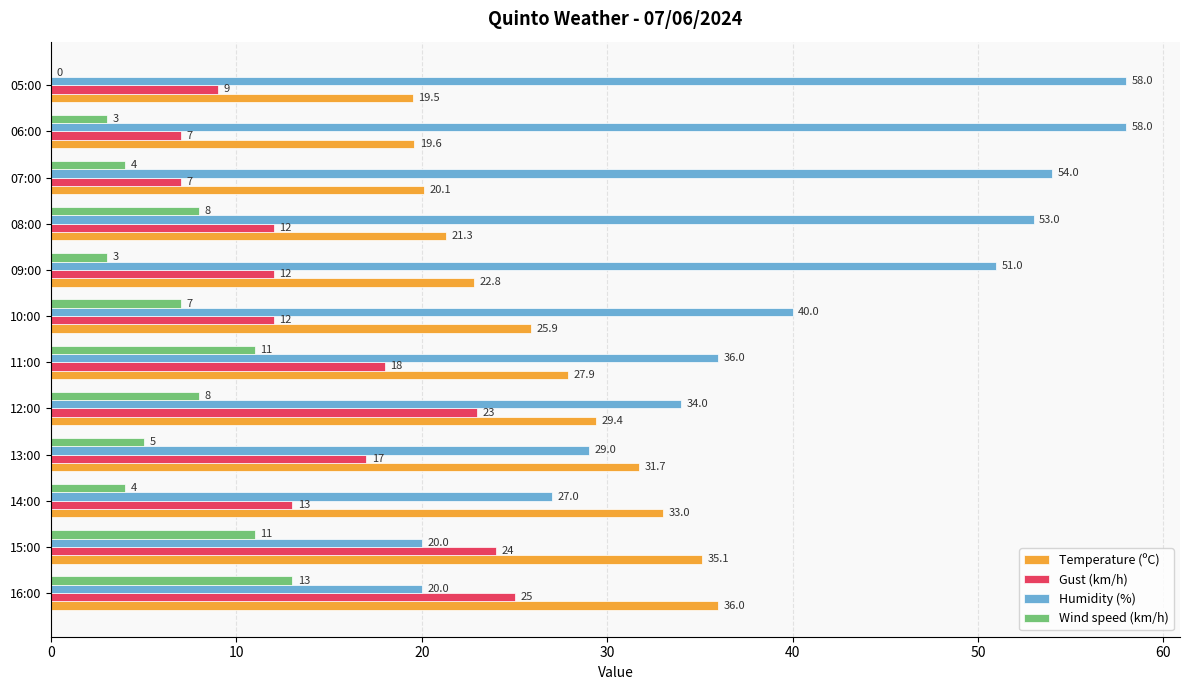

Is the value of Humidity (%) at 16:00 greater than the value of Temperature (ºC) at 13:00?

No